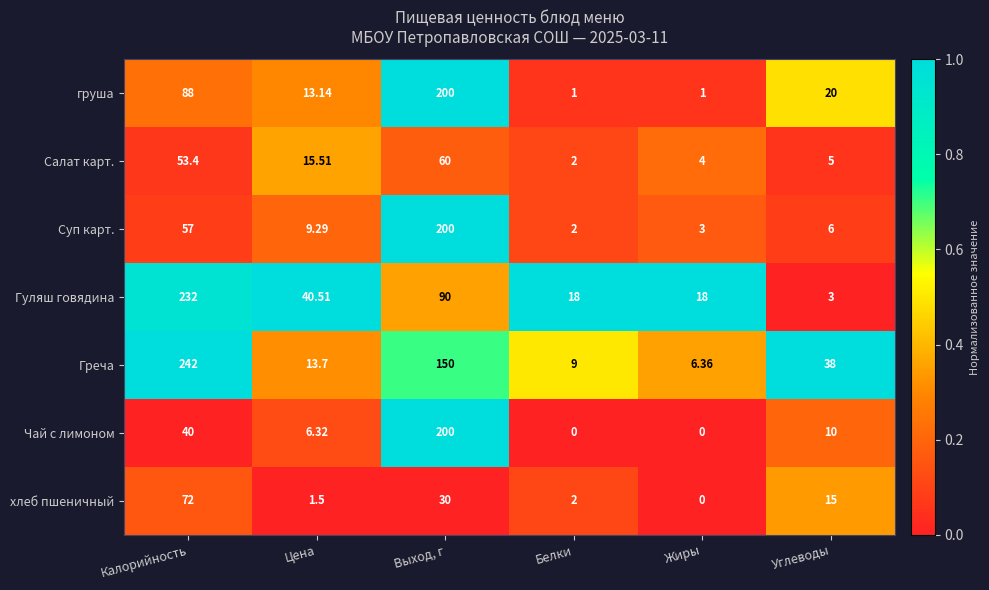

At Углеводы, list the series in order from largest to smallest.

Греча, груша, хлеб пшеничный, Чай с лимоном, Суп карт., Салат карт., Гуляш говядина